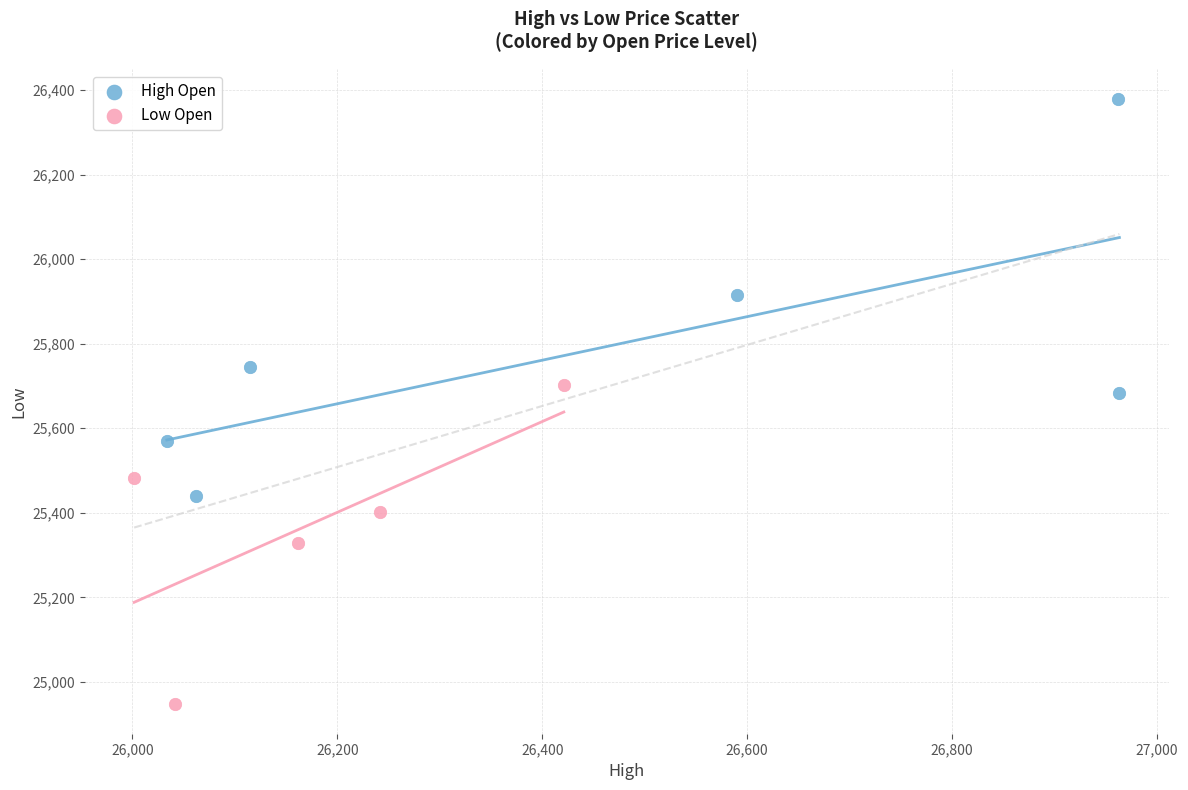

Which series contains the highest Y value?

High Open